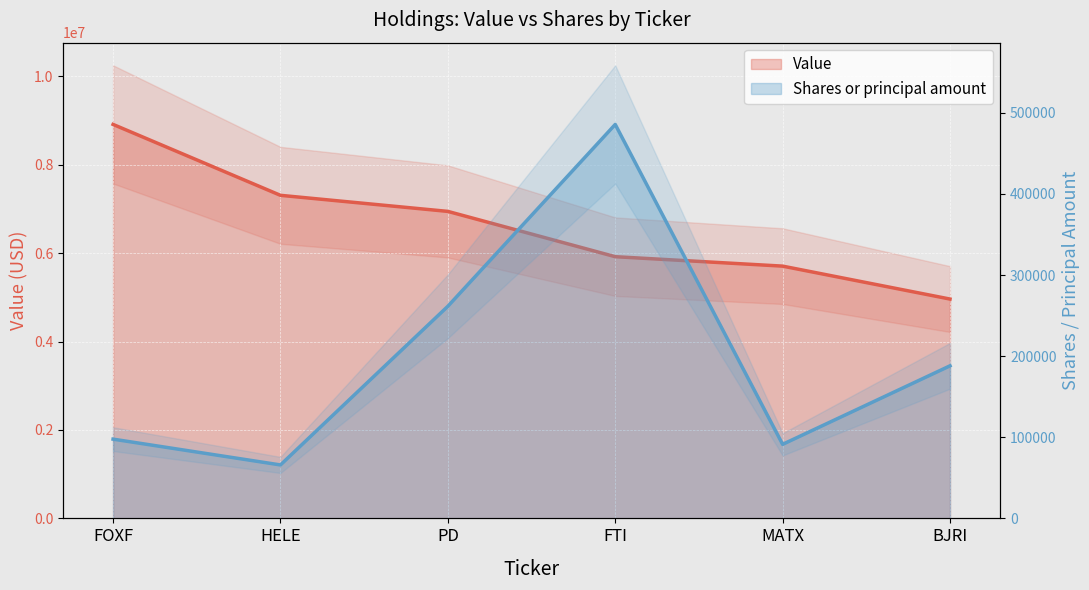

Is it true that Shares or principal amount equals 268373 at BJRI?

False